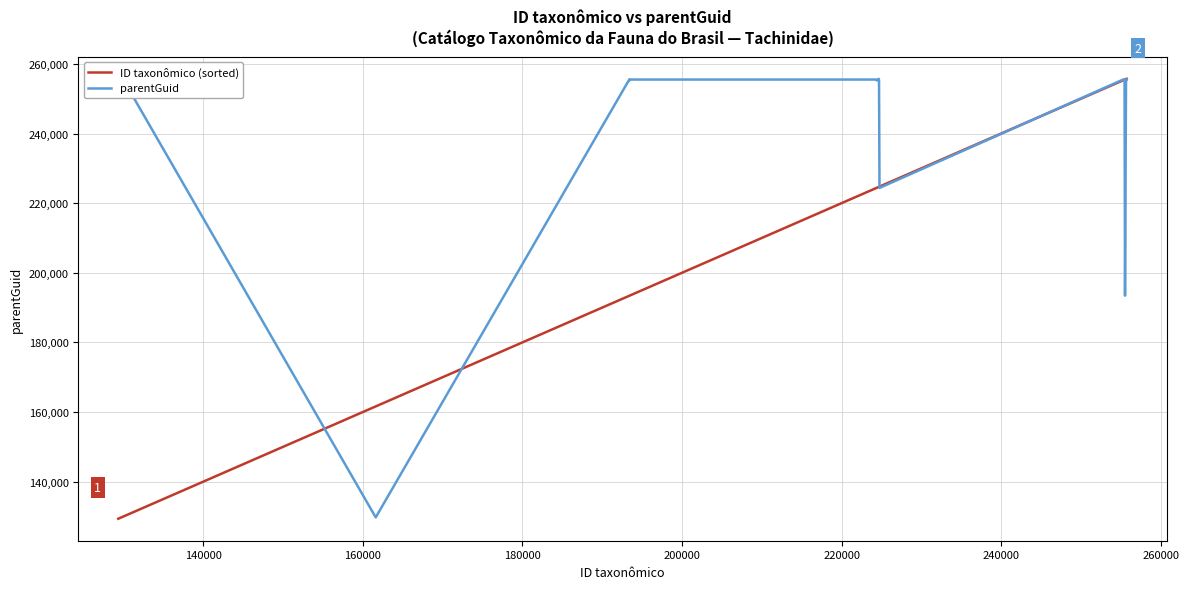

At how many categories does at least one series exceed 155081?

19